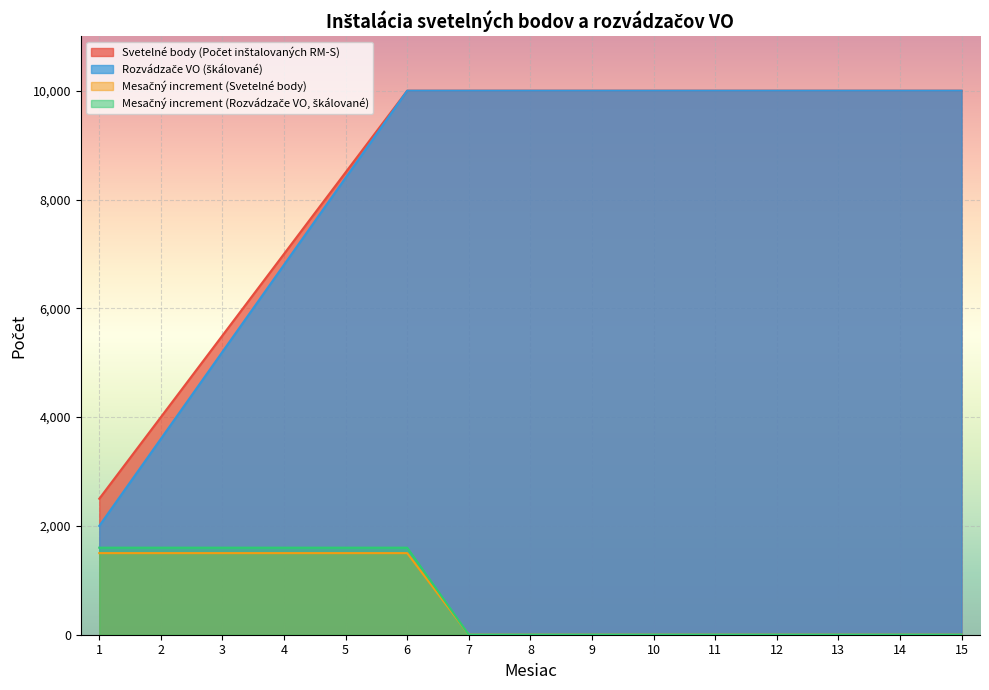

What is the average value of the Mesačný increment (Rozvádzače VO) series?

640